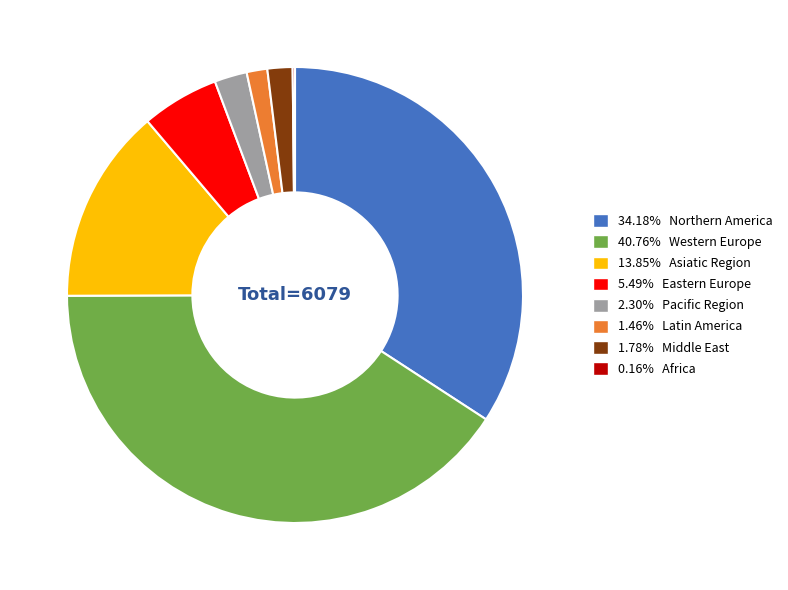

Is there any slice that represents more than half of the pie?

No